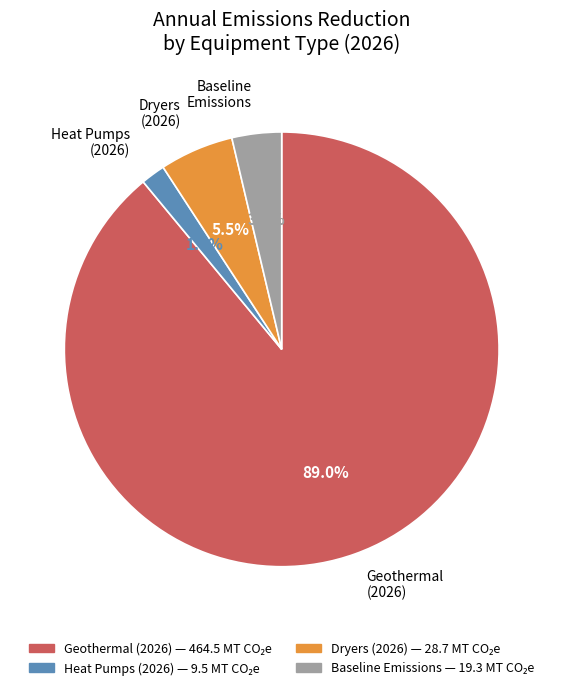

To the nearest percent, what portion does Baseline represent?

4%